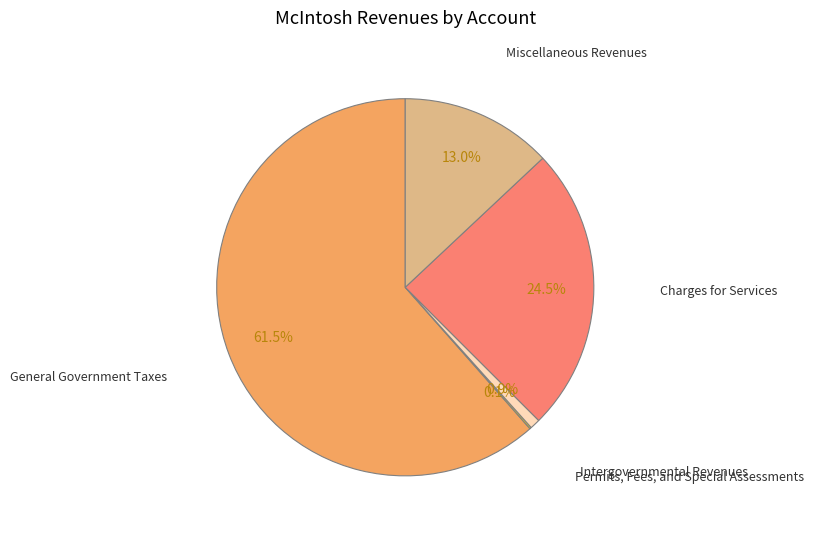

Does any single category account for the majority?

Yes